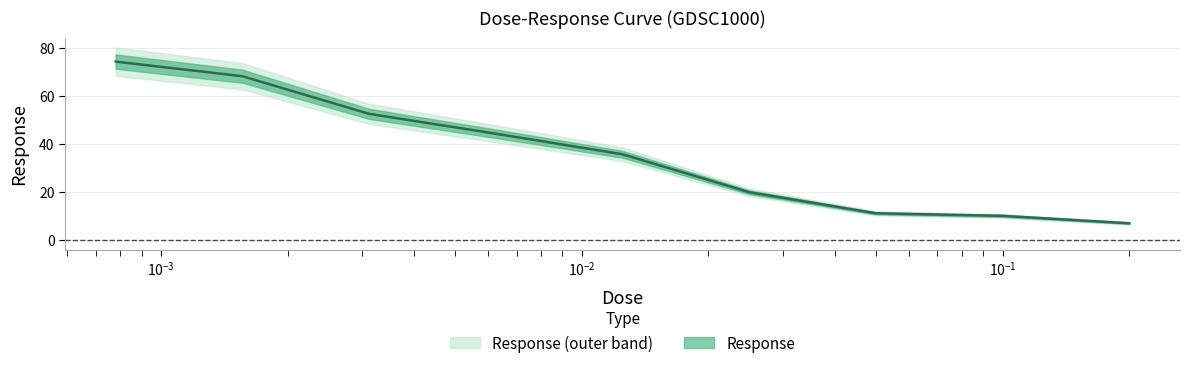

Rank the categories by value from highest to lowest.

0.00078125, 0.0015625, 0.003125, 0.00625, 0.0125, 0.025, 0.05, 0.1, 0.2